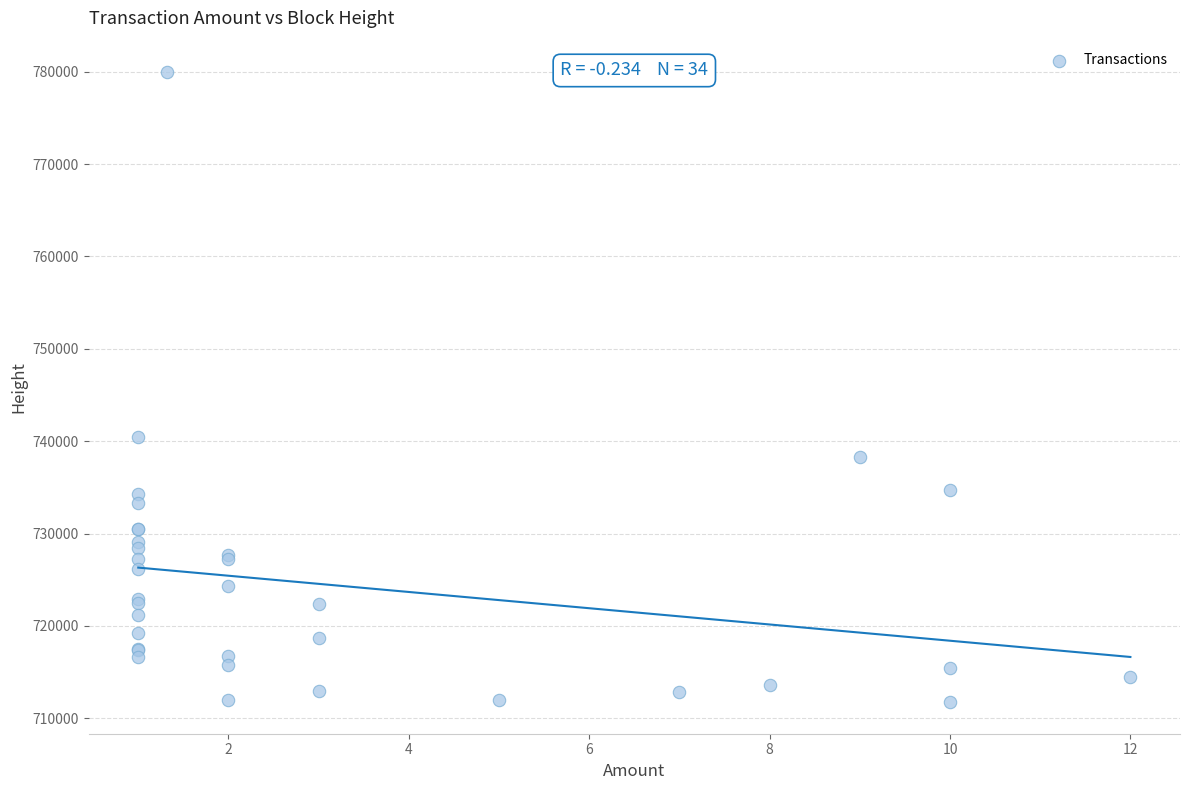

What Y value in the scatter plot is closest to 745845?

740434